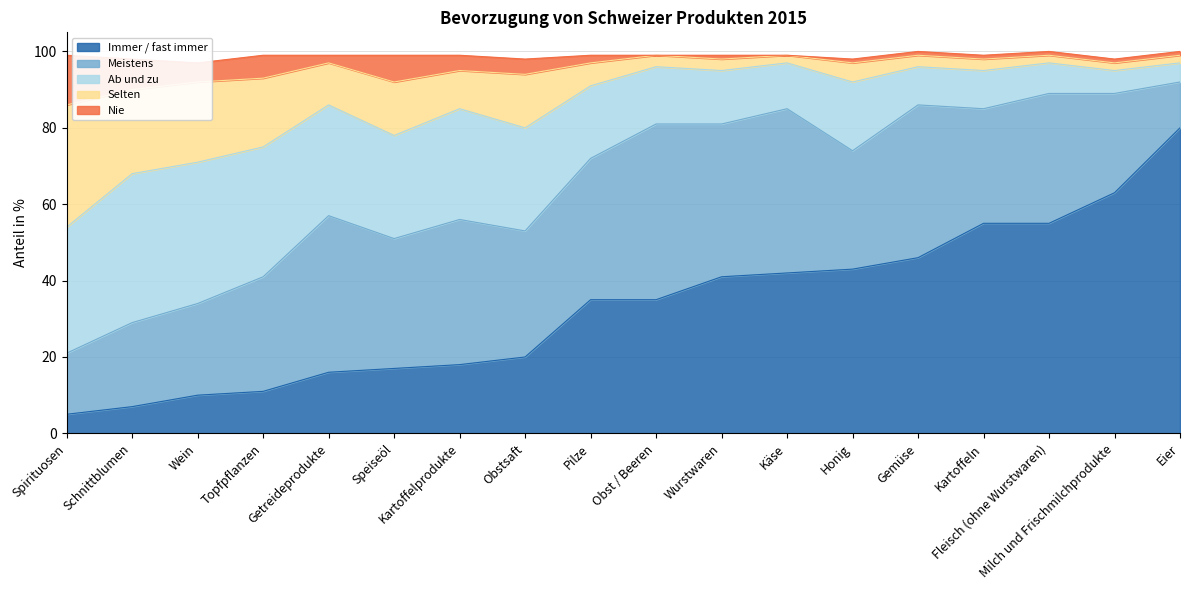

Reading right to left, list all the values displayed in this chart.

Immer / fast immer: Eier=80	Milch und Frischmilchprodukte=63	Fleisch (ohne Wurstwaren)=55	Kartoffeln=55	Gemüse=46	Honig=43	Käse=42	Wurstwaren=41	Obst / Beeren=35	Pilze=35	Obstsaft=20	Kartoffelprodukte=18	Speiseöl=17	Getreideprodukte=16	Topfpflanzen=11	Wein=10	Schnittblumen=7	Spirituosen=5
Meistens: Eier=12	Milch und Frischmilchprodukte=26	Fleisch (ohne Wurstwaren)=34	Kartoffeln=30	Gemüse=40	Honig=31	Käse=43	Wurstwaren=40	Obst / Beeren=46	Pilze=37	Obstsaft=33	Kartoffelprodukte=38	Speiseöl=34	Getreideprodukte=41	Topfpflanzen=30	Wein=24	Schnittblumen=22	Spirituosen=16
Ab und zu: Eier=5	Milch und Frischmilchprodukte=6	Fleisch (ohne Wurstwaren)=8	Kartoffeln=10	Gemüse=10	Honig=18	Käse=12	Wurstwaren=14	Obst / Beeren=15	Pilze=19	Obstsaft=27	Kartoffelprodukte=29	Speiseöl=27	Getreideprodukte=29	Topfpflanzen=34	Wein=37	Schnittblumen=39	Spirituosen=33
Selten: Eier=2	Milch und Frischmilchprodukte=2	Fleisch (ohne Wurstwaren)=2	Kartoffeln=3	Gemüse=3	Honig=5	Käse=2	Wurstwaren=3	Obst / Beeren=3	Pilze=6	Obstsaft=14	Kartoffelprodukte=10	Speiseöl=14	Getreideprodukte=11	Topfpflanzen=18	Wein=21	Schnittblumen=22	Spirituosen=32
Nie: Eier=1	Milch und Frischmilchprodukte=1	Fleisch (ohne Wurstwaren)=1	Kartoffeln=1	Gemüse=1	Honig=1	Käse=0	Wurstwaren=1	Obst / Beeren=0	Pilze=2	Obstsaft=4	Kartoffelprodukte=4	Speiseöl=7	Getreideprodukte=2	Topfpflanzen=6	Wein=5	Schnittblumen=8	Spirituosen=13